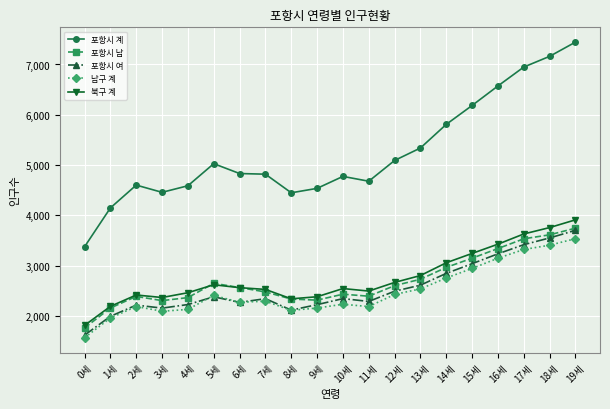

What is the total value across all series at 12세?

15273